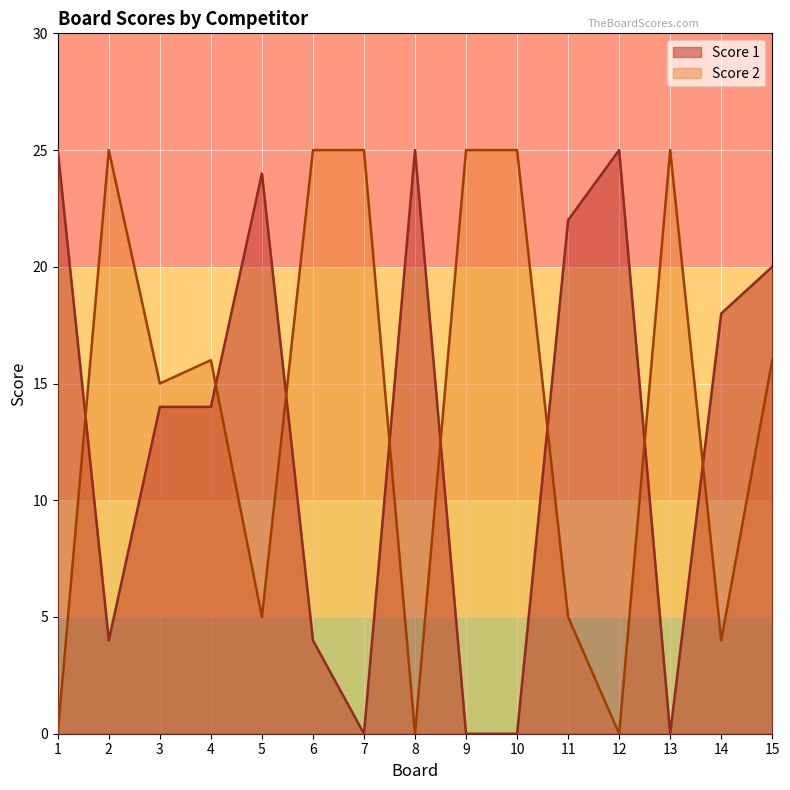

How many times do Score 2 and Score 1 cross each other?

8